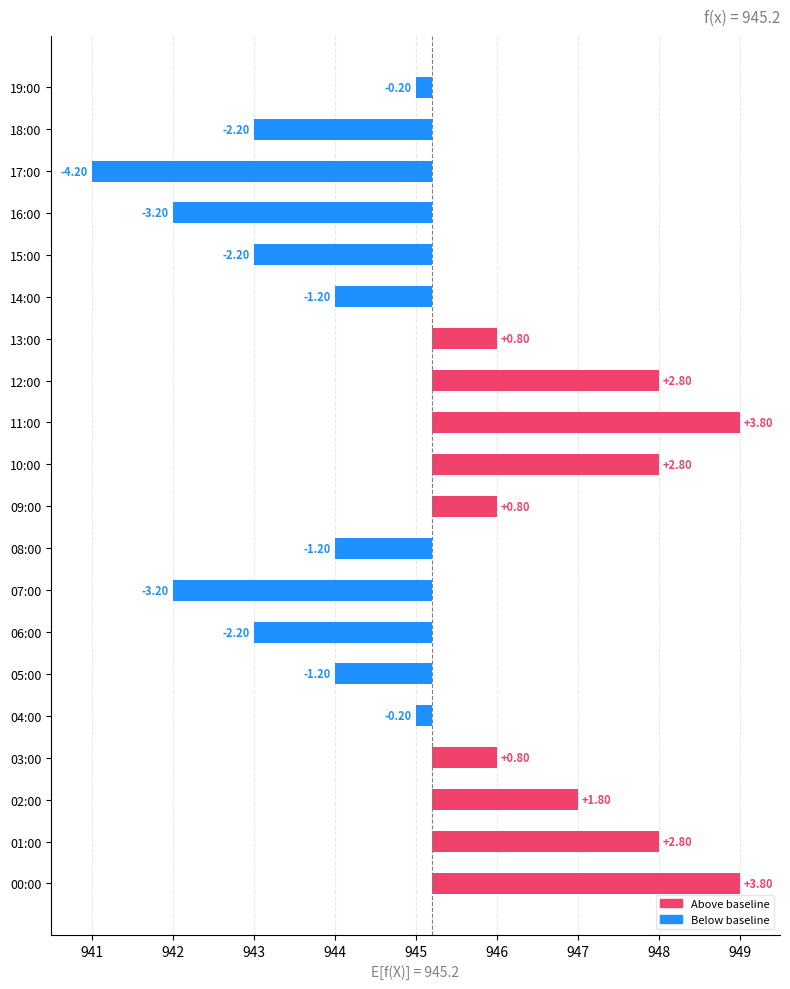

True or false: Above baseline has a value of 0.0 at 19:00.

True